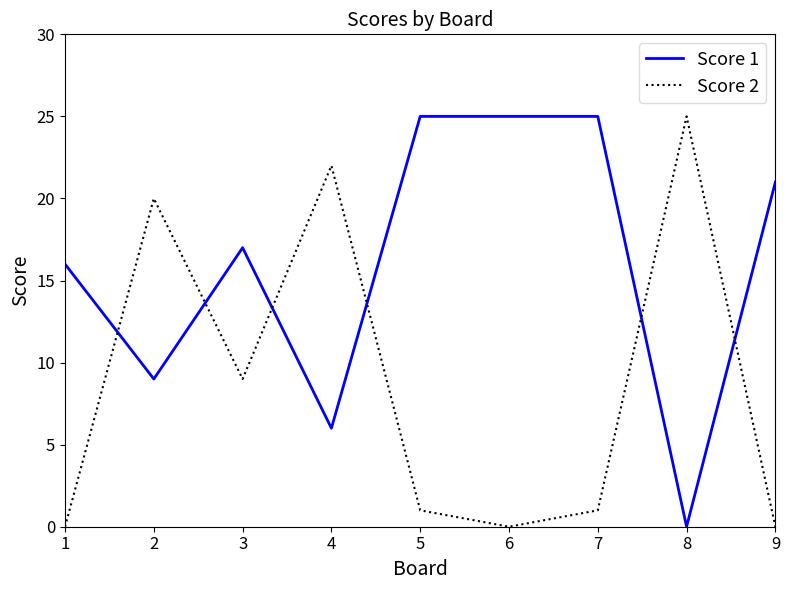

Reading left to right, transcribe all the data shown in this chart.

Score 1: 16	9	17	6	25	25	25	0	21
Score 2: 0	20	9	22	1	0	1	25	0